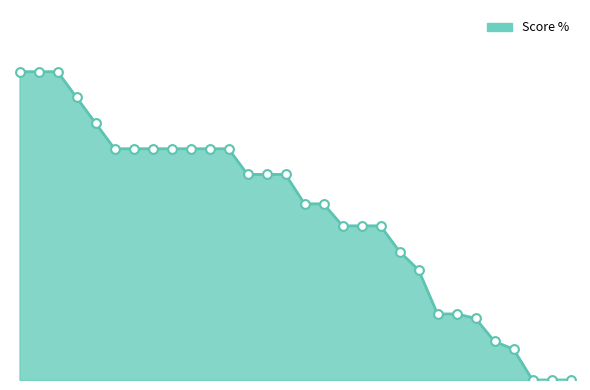

Does the chart have visible grid lines?

No